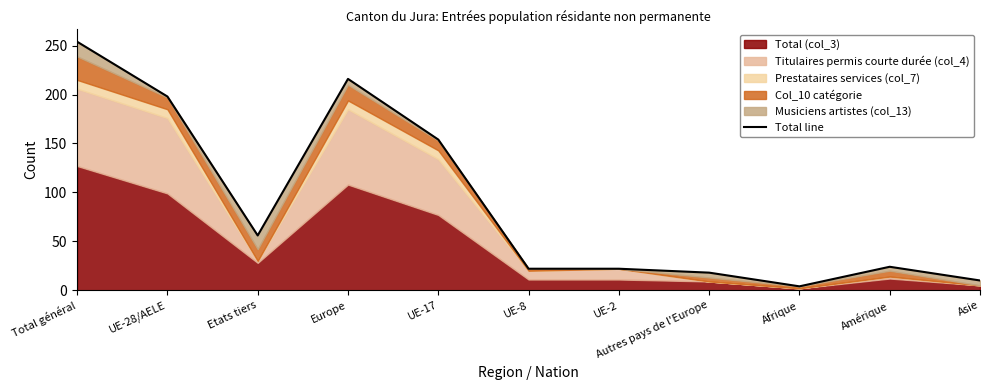

What is the minimum value shown in the chart?

4